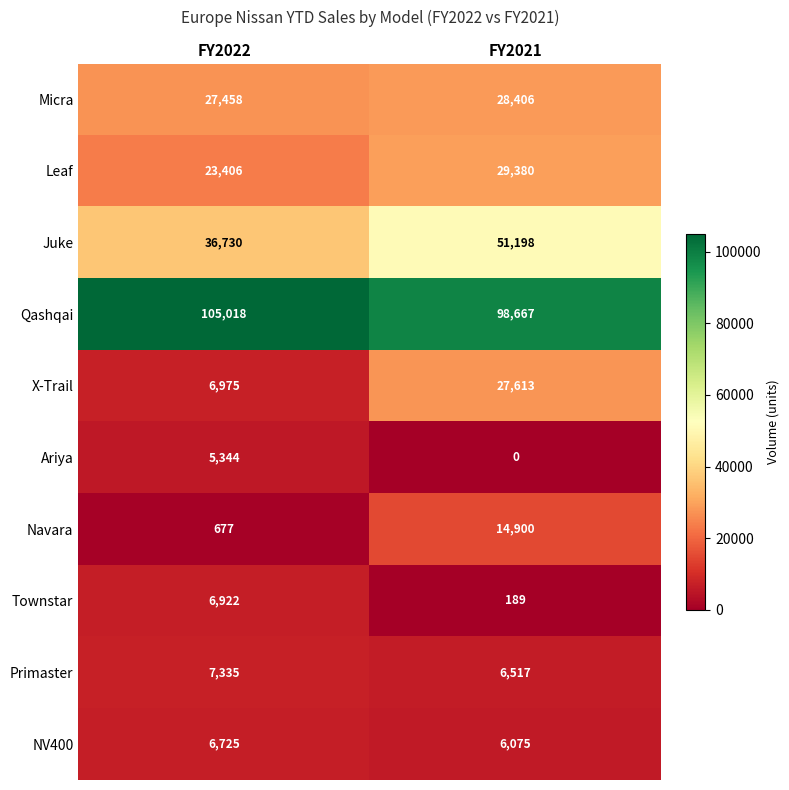

At which category is the sum across all series the highest?

FY2021